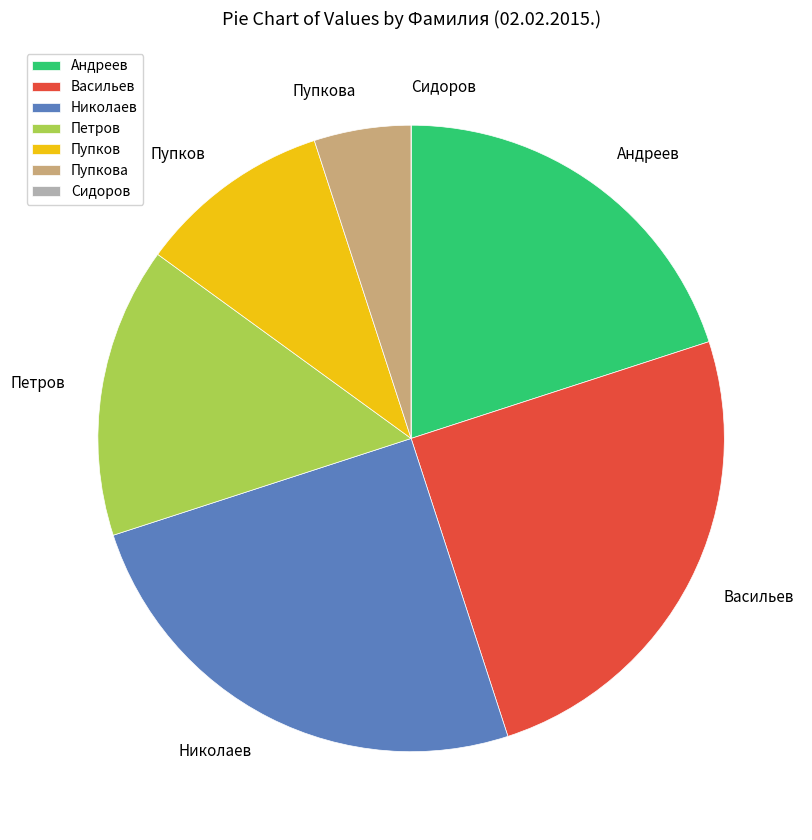

Between Пупкова and Пупков, which is larger?

Пупков